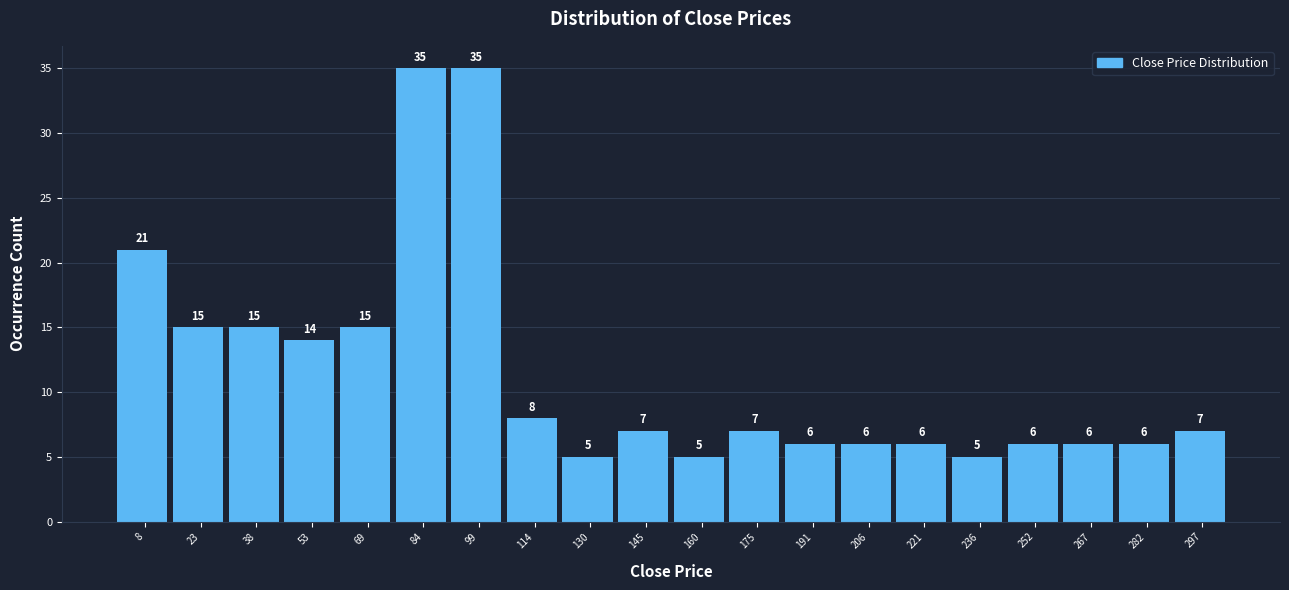

Reading left to right, list every bar in this chart as the range it spans on the x-axis followed by its height. The bar edges are not printed on the chart, so give them approximately, as read against the axis.

0 to 16: 21
16 to 30: 15
30 to 46: 15
46 to 62: 14
62 to 76: 15
76 to 92: 35
92 to 106: 35
106 to 122: 8
122 to 138: 5
138 to 152: 7
152 to 168: 5
168 to 184: 7
184 to 198: 6
198 to 214: 6
214 to 228: 6
228 to 244: 5
244 to 260: 6
260 to 274: 6
274 to 290: 6
290 to 306: 7